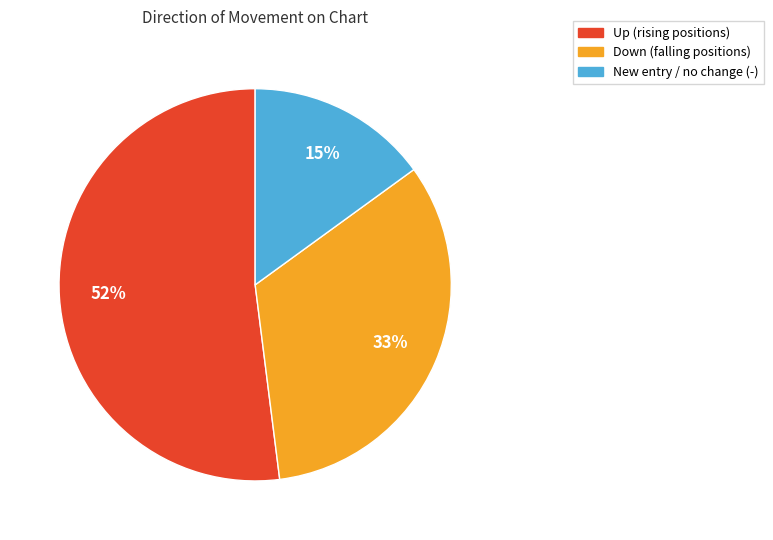

To the nearest percent, what is the average slice percentage?

33%